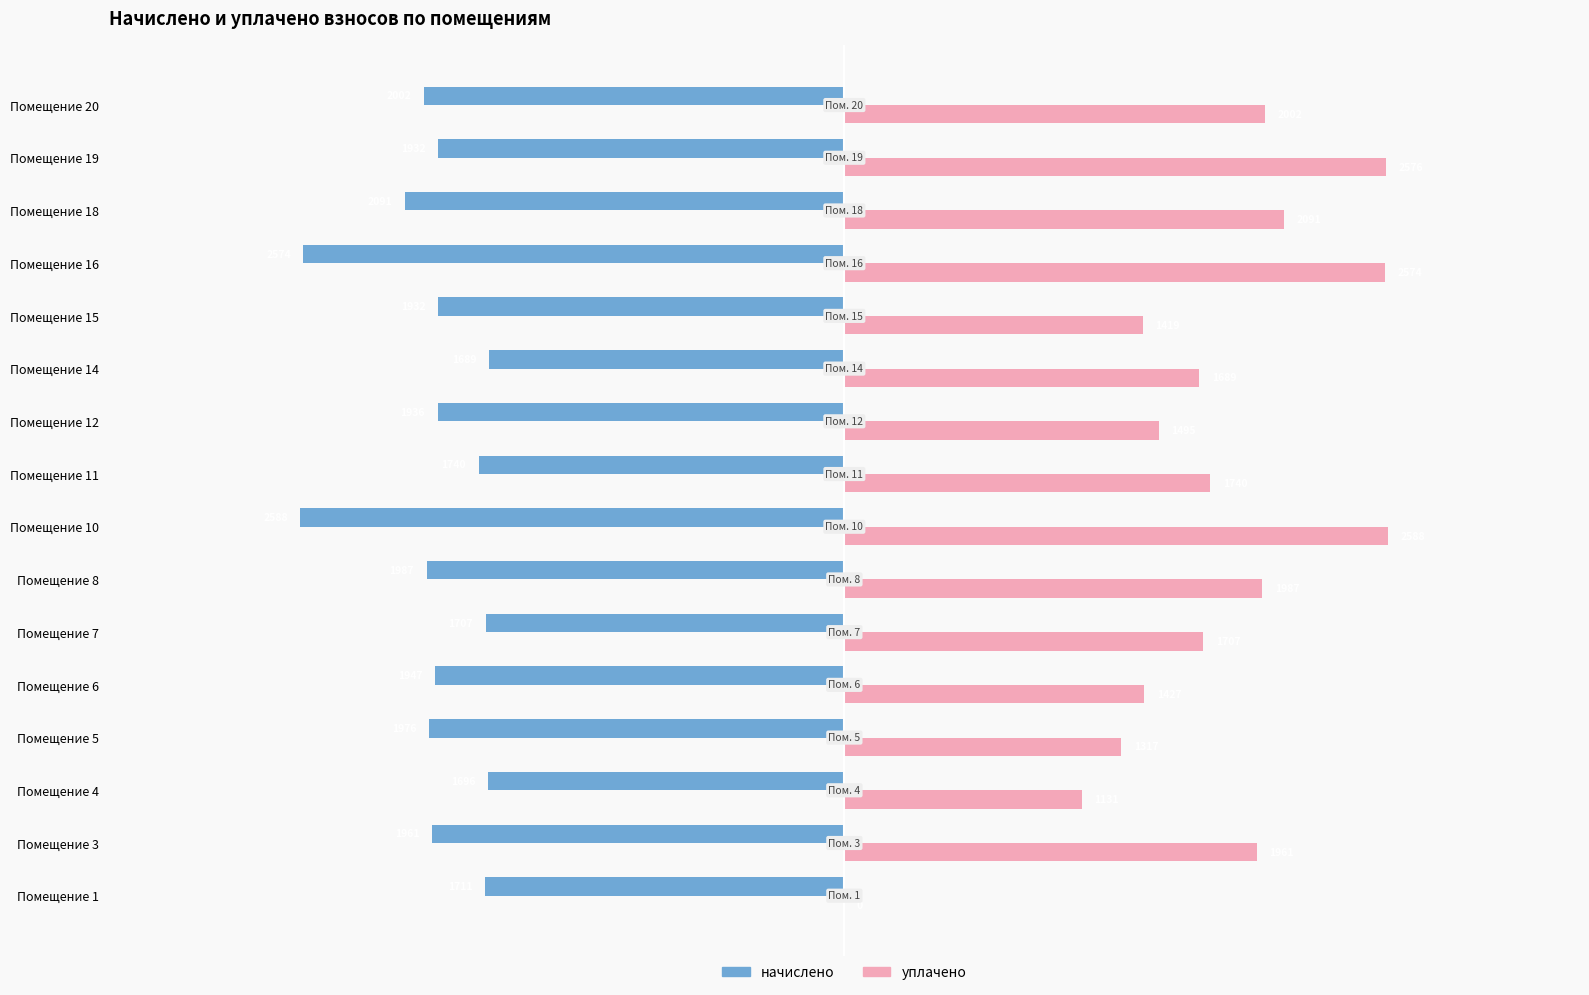

Between Помещение 12 and Помещение 15, which series saw the biggest shift?

уплачено